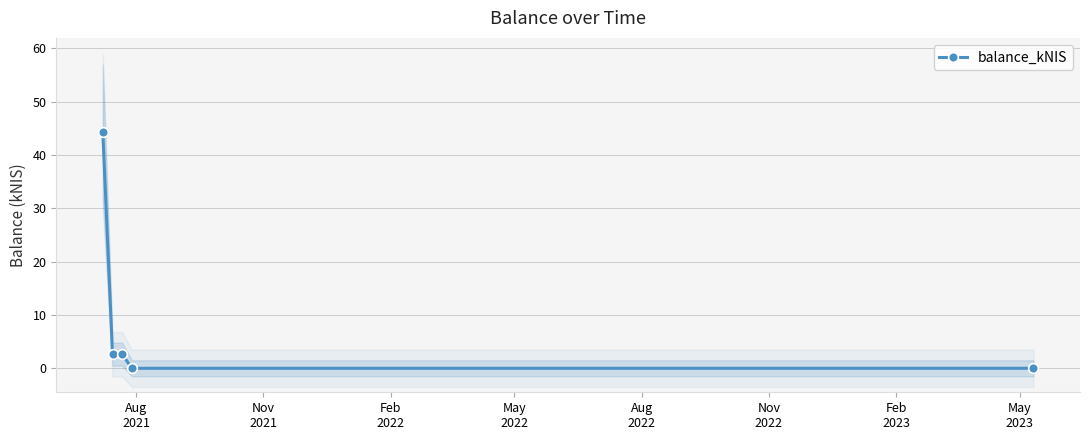

True or false: balance_kNIS has more than 2 points higher than both neighbors.

False